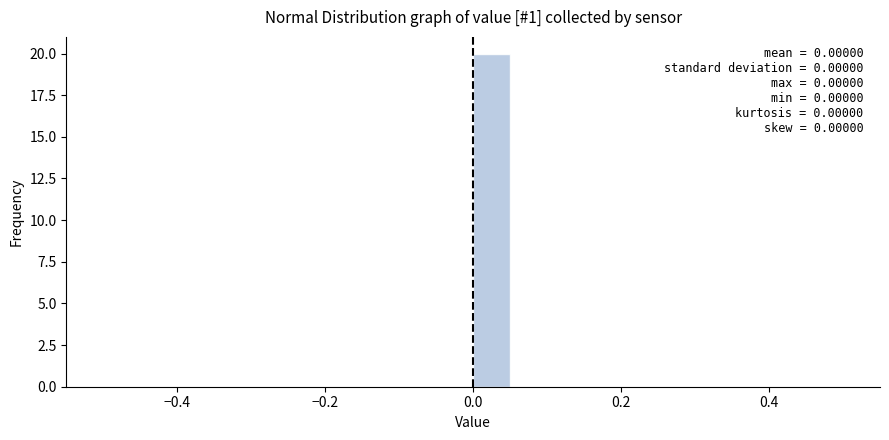

Around what value on the x-axis is the tallest bar? Give the approximate position of its centre, as read against the axis.

0.02